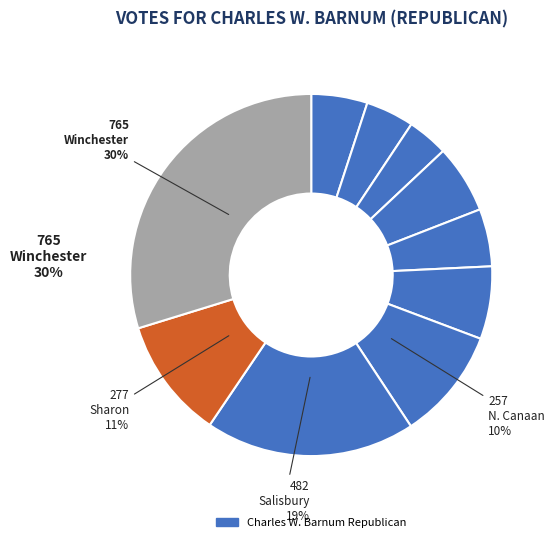

How many segments does this pie chart have?

10